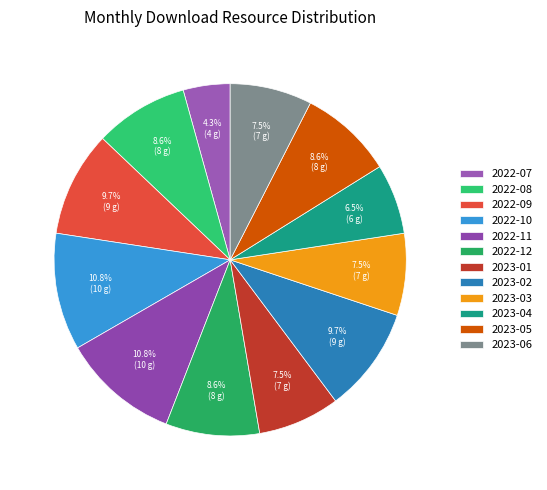

Does 2022-09 account for over 50% of the chart?

No